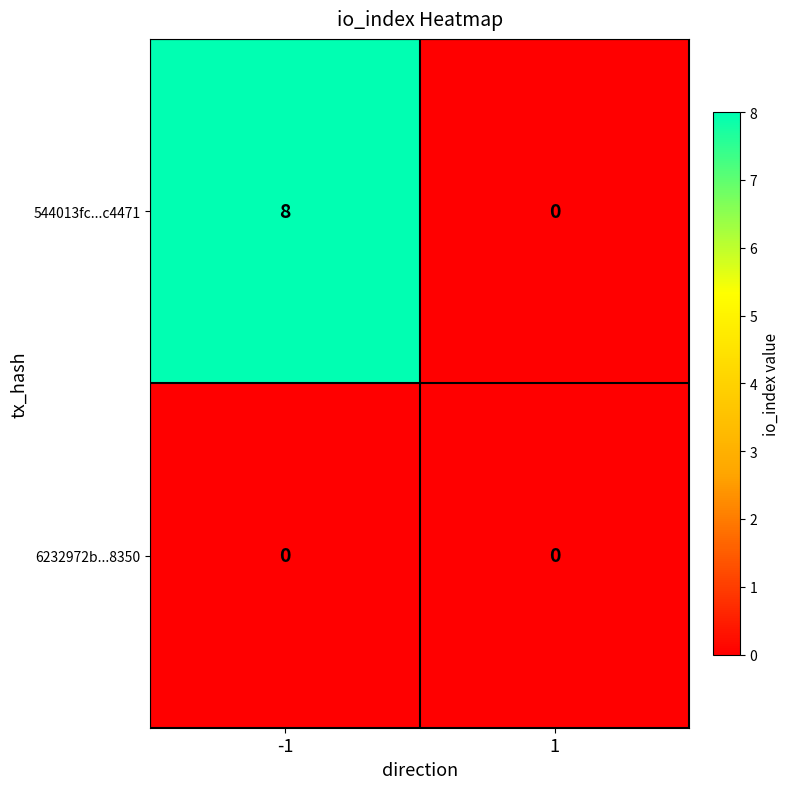

Is it true that 6232972b...8350 equals 0 at -1?

True